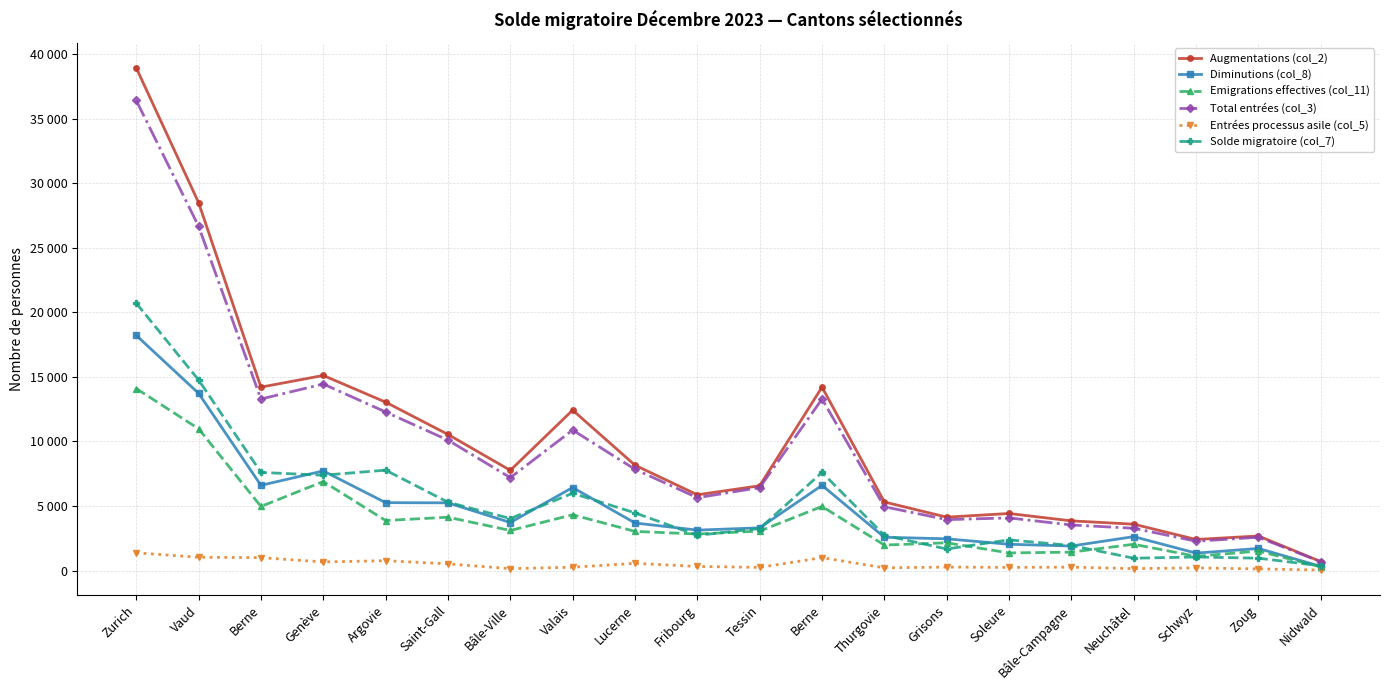

At which category does Emigrations effectives (col_11) reach its first local valley?

Berne